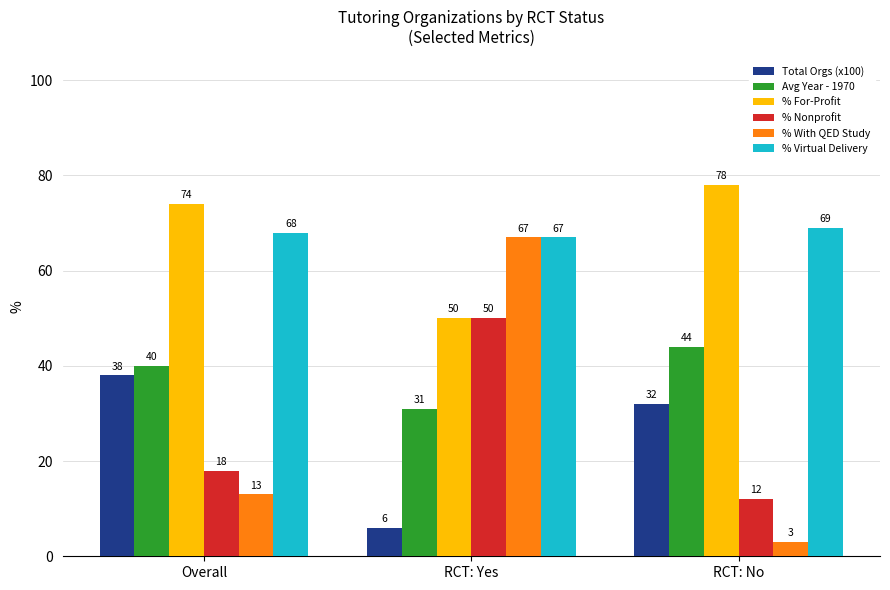

What is the average value of the % Nonprofit series?

27